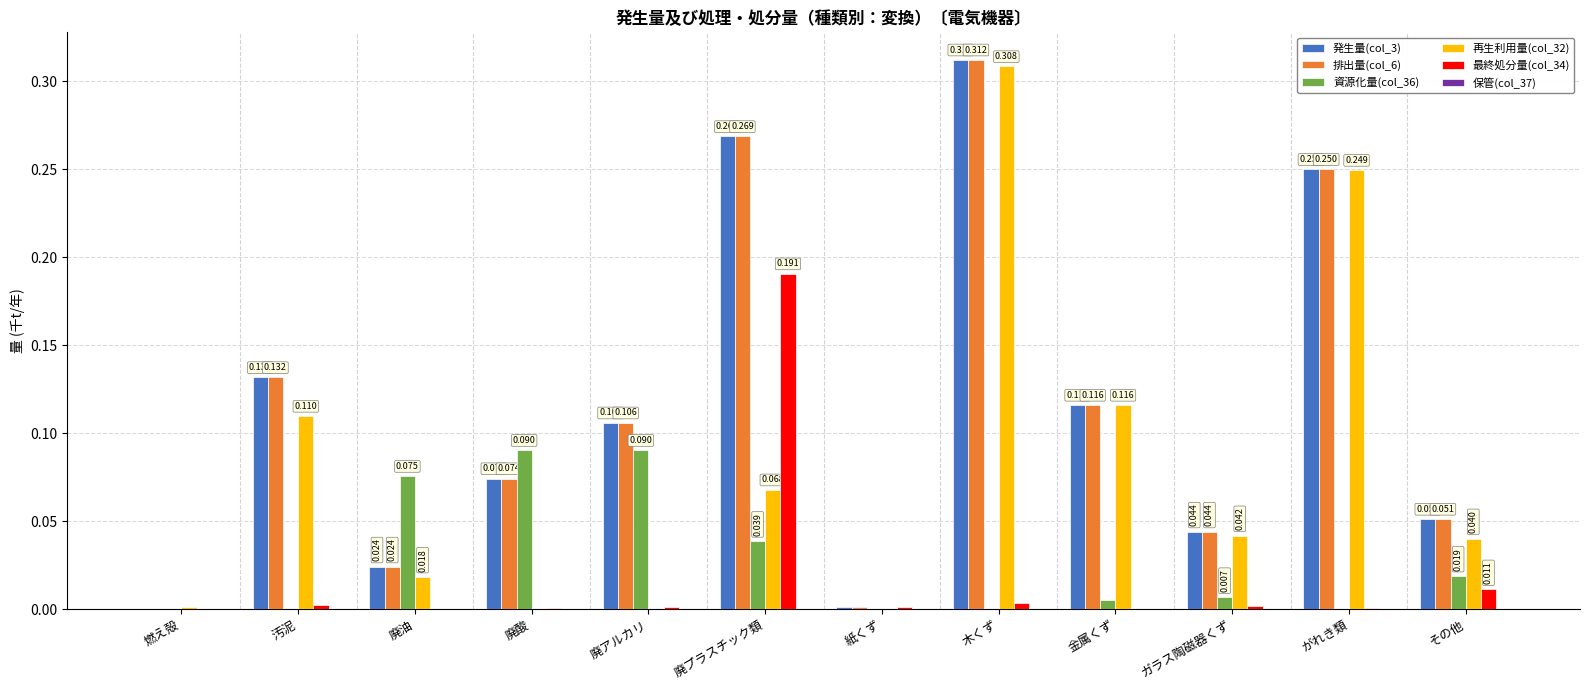

Is the value of 排出量(col_6) at ガラス陶磁器くず greater than the value of 資源化量(col_36) at その他?

Yes